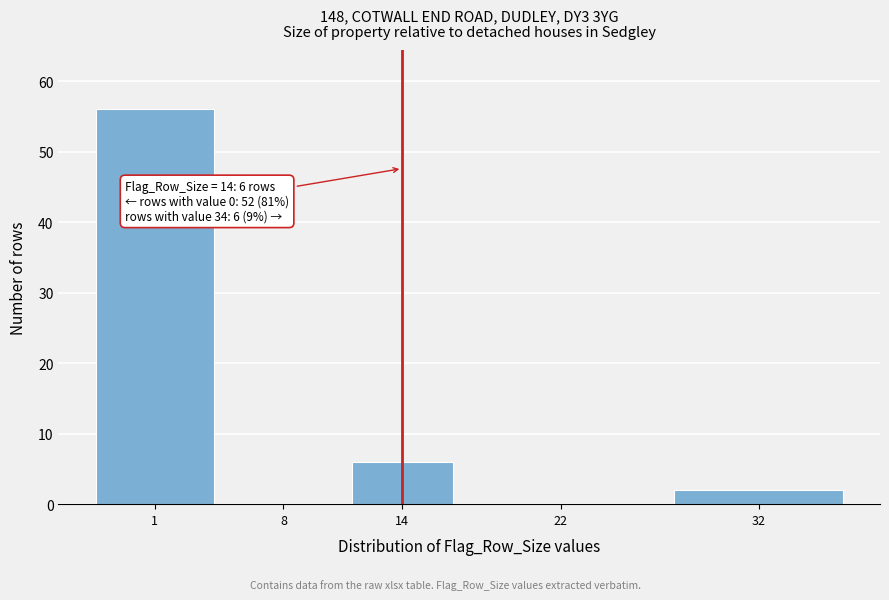

Reading left to right, list all the values displayed in this chart.

1=56	8=0	14=6	22=0	32=2